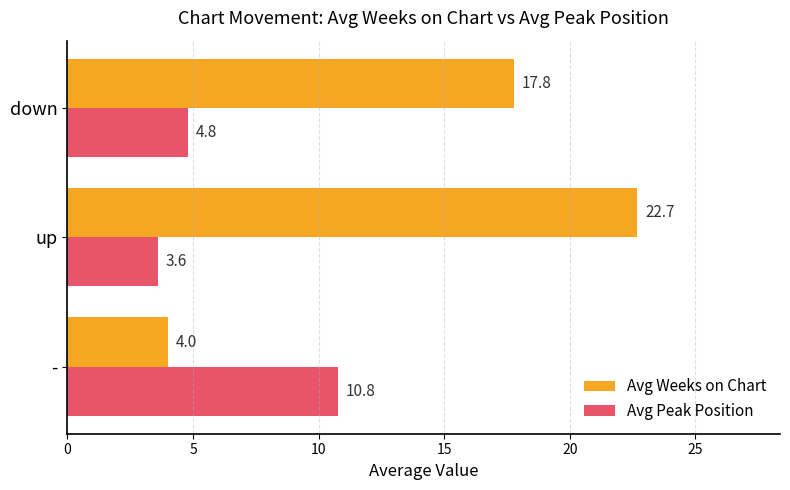

Which series has the widest spread of values?

Avg Weeks on Chart